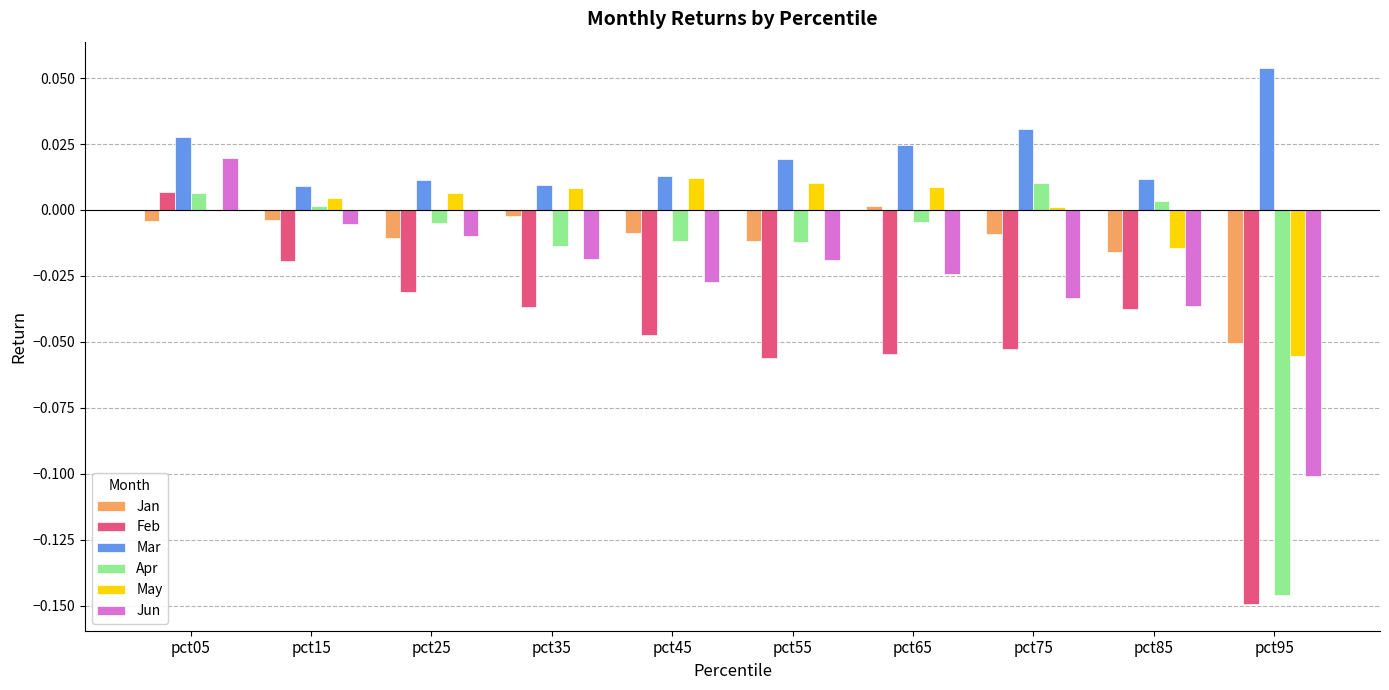

What are all the series names shown in the legend?

Jan, Feb, Mar, Apr, May, Jun